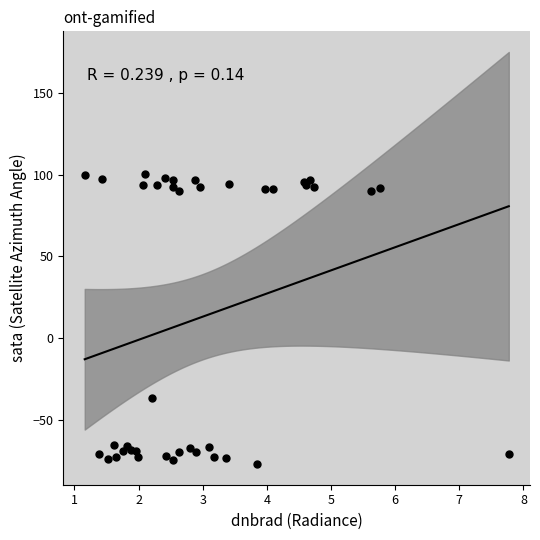

What Y value in the scatter plot is closest to 11?

-36.7